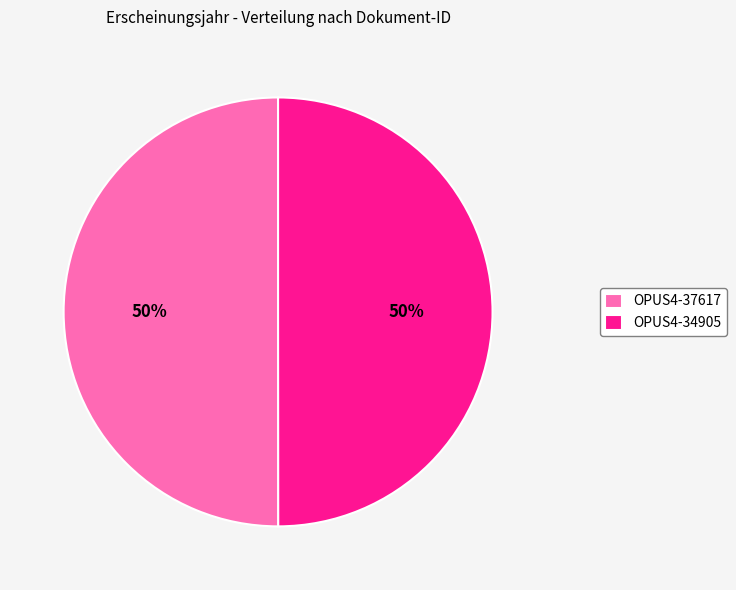

Combined, do OPUS4-34905 and OPUS4-37617 account for over 50%?

Yes